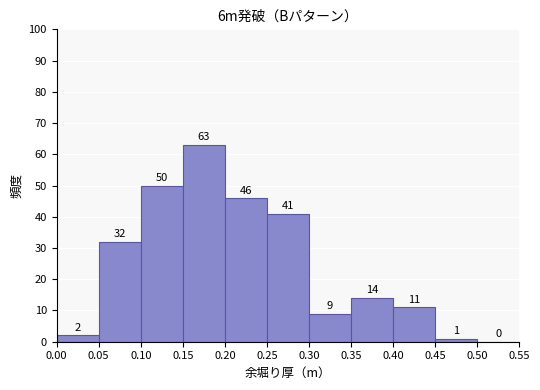

Reading left to right, list every bar in this chart as the range it spans on the x-axis followed by its height.

0.00 to 0.05: 2
0.05 to 0.10: 32
0.10 to 0.15: 50
0.15 to 0.20: 63
0.20 to 0.25: 46
0.25 to 0.30: 41
0.30 to 0.35: 9
0.35 to 0.40: 14
0.40 to 0.45: 11
0.45 to 0.50: 1
0.50 to 0.55: 0